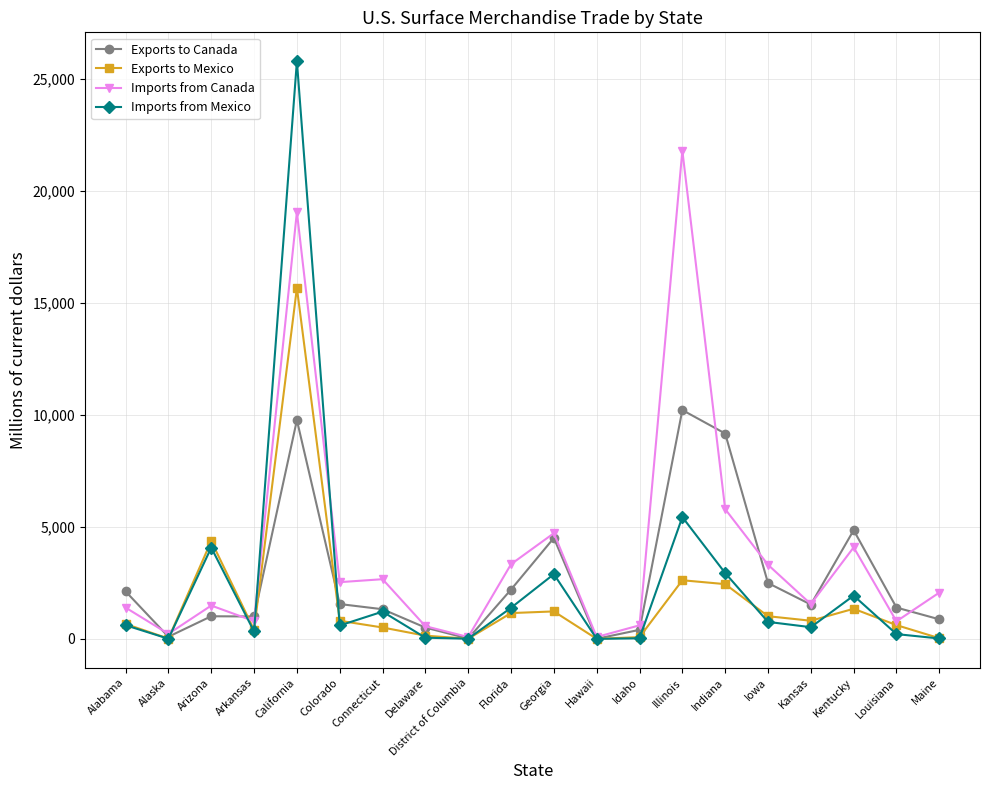

What is the label of the 5th point from the left?

California